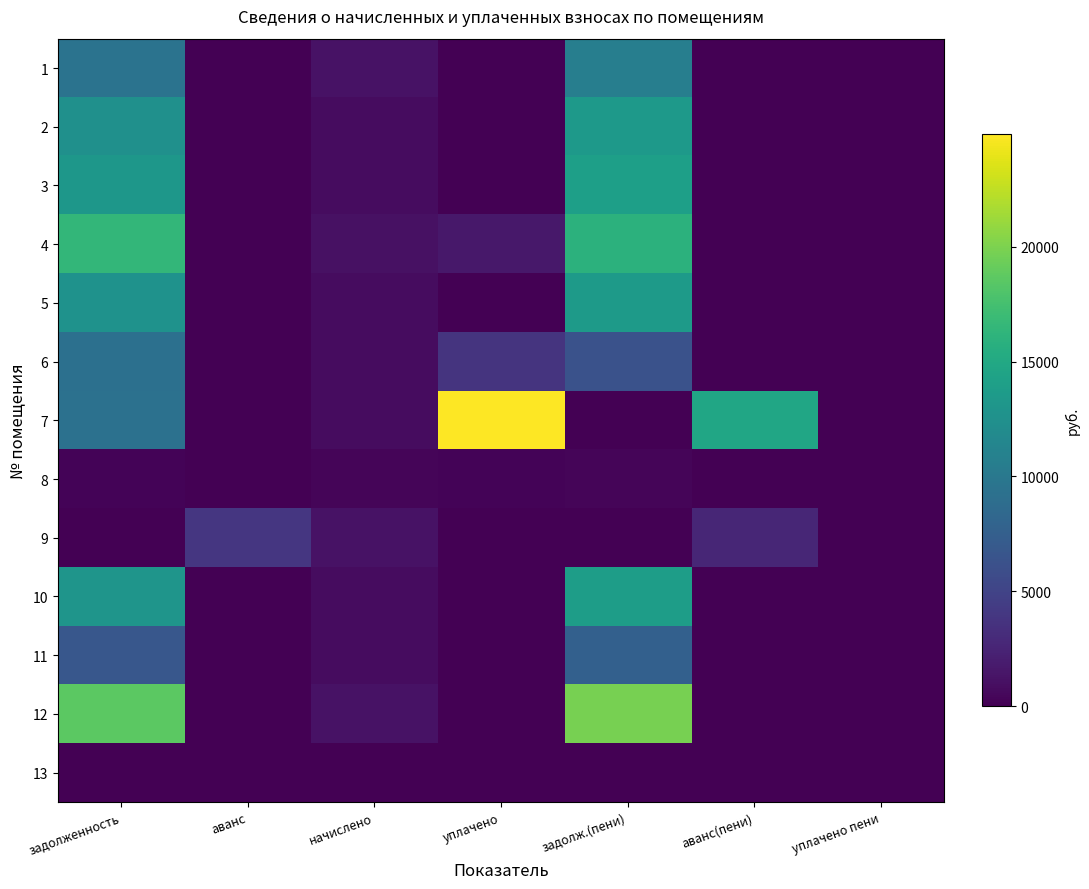

Which series has the widest spread of values?

7